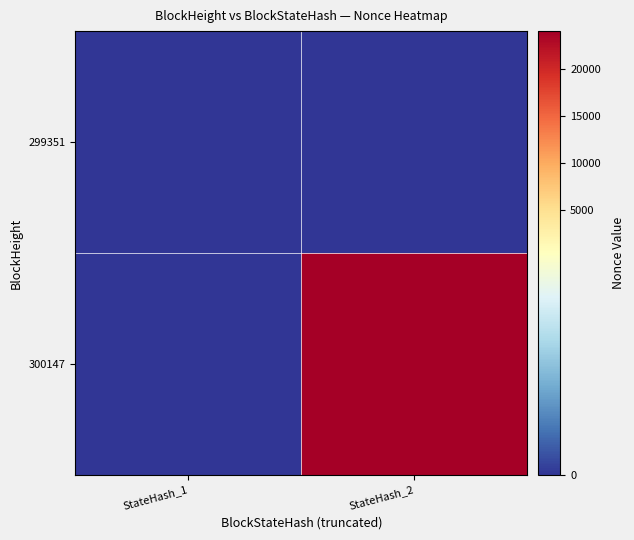

At which category is the sum across all series the highest?

StateHash_2